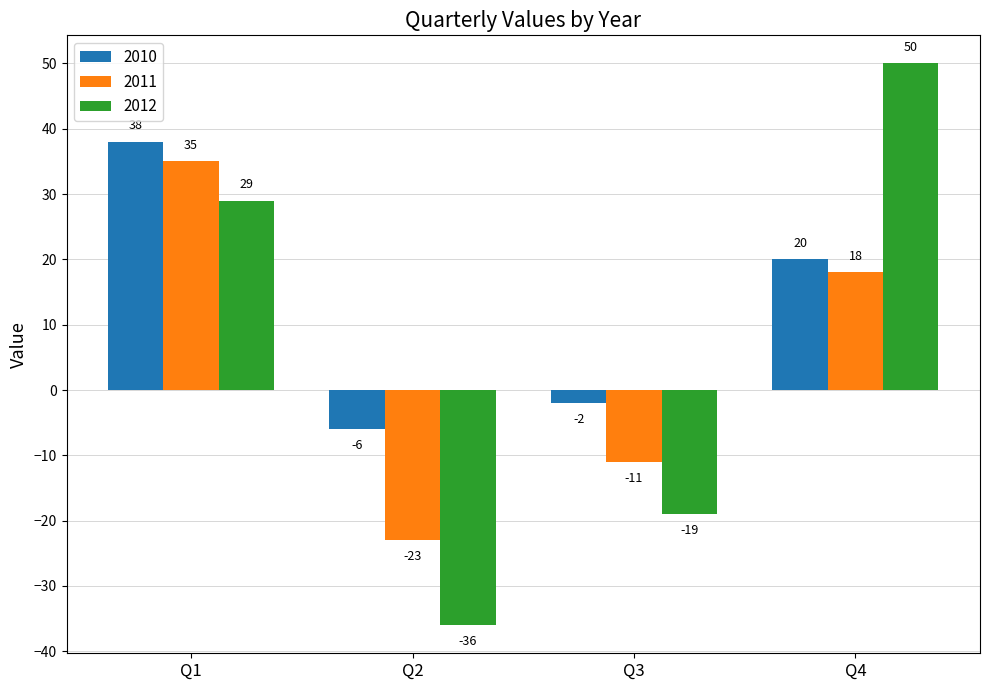

At which category is the sum across all series the highest?

Q1